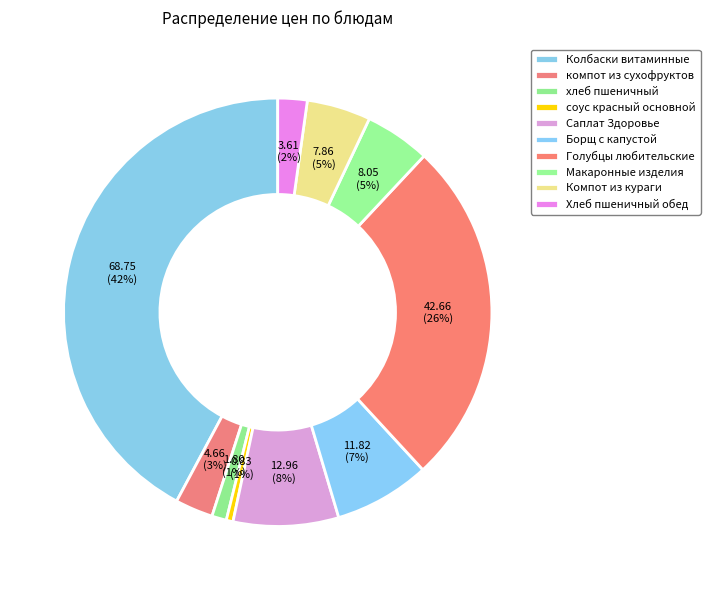

What percentage is NOT represented by хлеб пшеничный?

98.9%